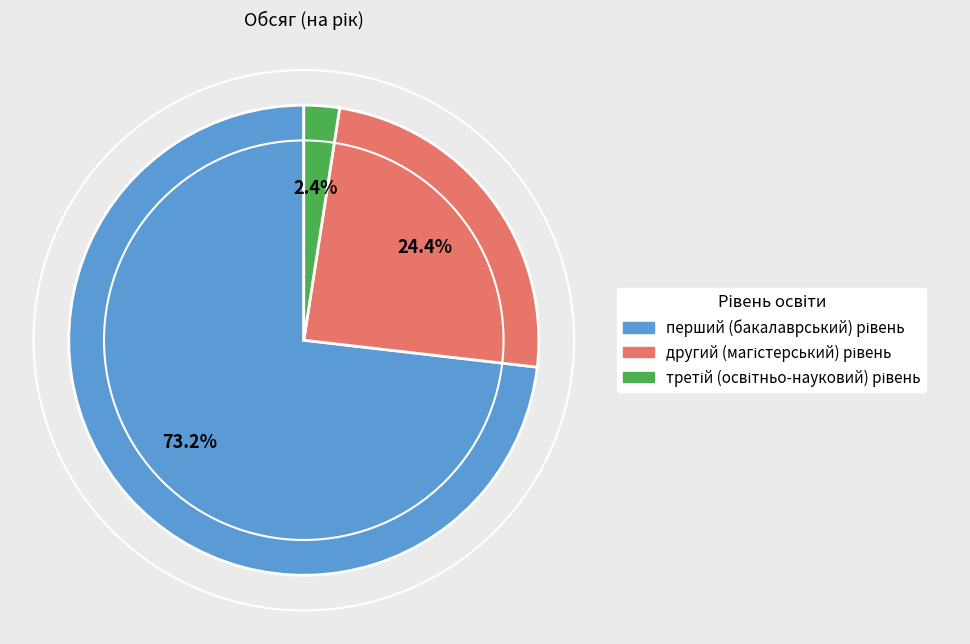

How many slices are in this pie chart?

3